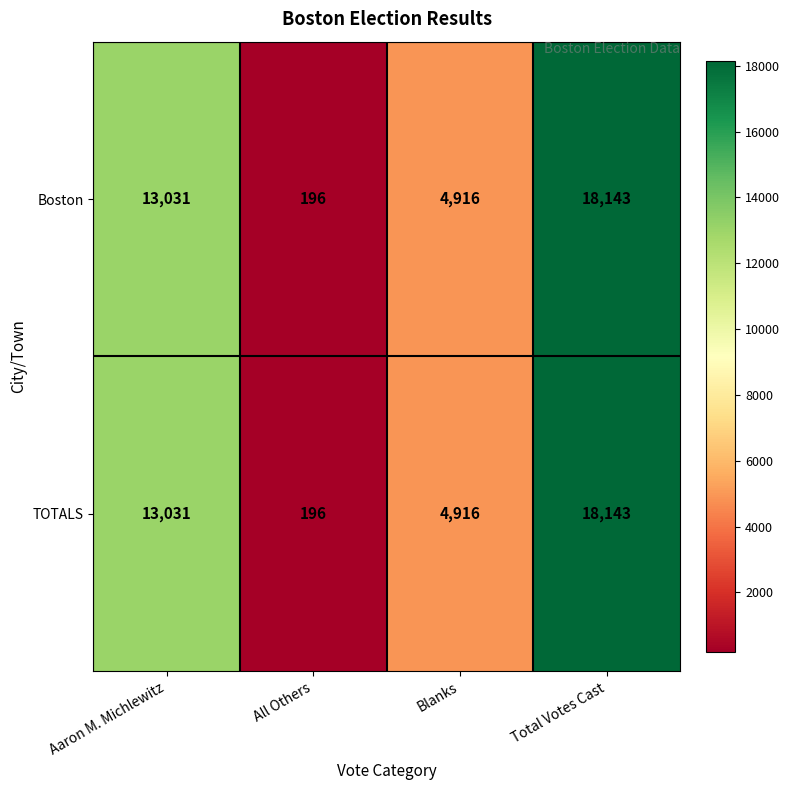

True or false: Boston has a value of 28497 at Total Votes Cast.

False